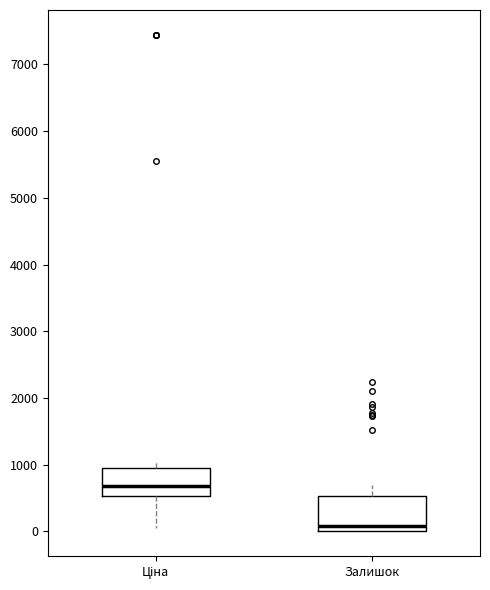

Where does the median line of the box for Залишок sit on the y-axis? The values are not printed on the chart, so give them approximately, as read against the axis.

100